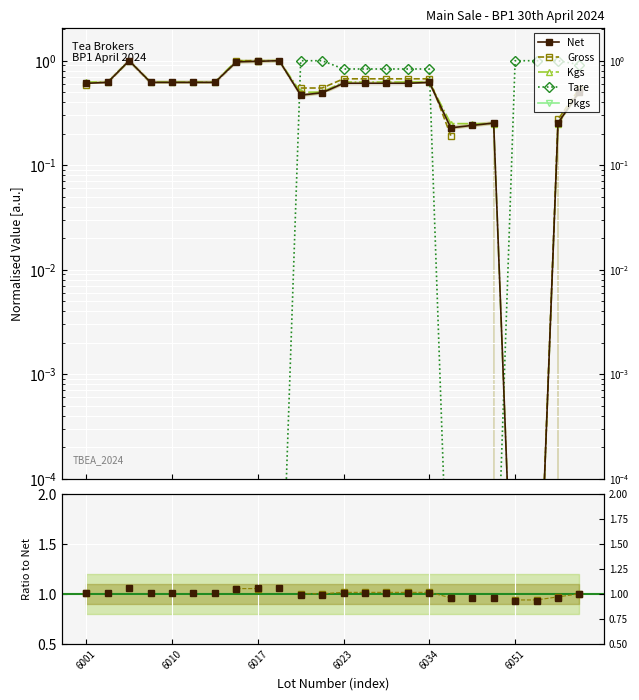

True or false: Kgs has a value of 0.2 at 6032.

False